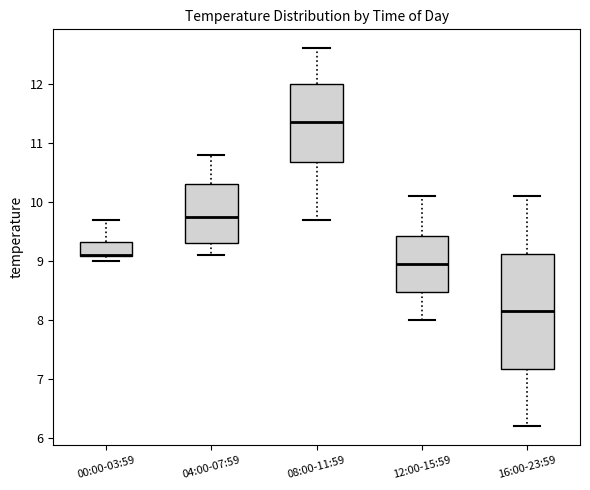

Reading left to right, transcribe this box plot: for each box, give where its median line is, the range the box spans, and where its two whiskers end, as read against the y-axis. The values are not printed on the chart, so give them approximately, as read against the axis.

00:00-03:59: median 9.1 (drawn on the box's lower edge), box 9.1 to 9.3, whiskers 9.0 to 9.7
04:00-07:59: median 9.8, box 9.3 to 10.3, whiskers 9.1 to 10.8
08:00-11:59: median 11.4, box 10.7 to 12.0, whiskers 9.7 to 12.6
12:00-15:59: median 9.0, box 8.5 to 9.4, whiskers 8.0 to 10.1
16:00-23:59: median 8.2, box 7.2 to 9.1, whiskers 6.2 to 10.1